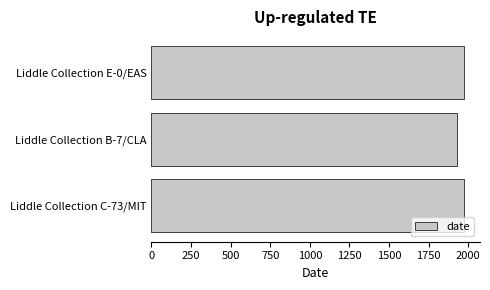

What is the difference between the maximum and minimum values?

44